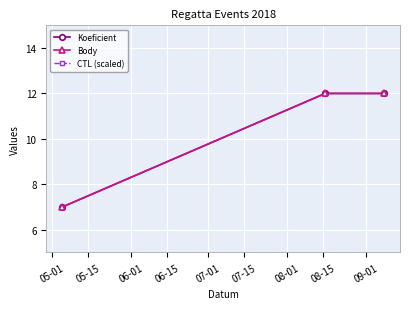

The value of Body at 05-01 is 4.7. True or false?

False